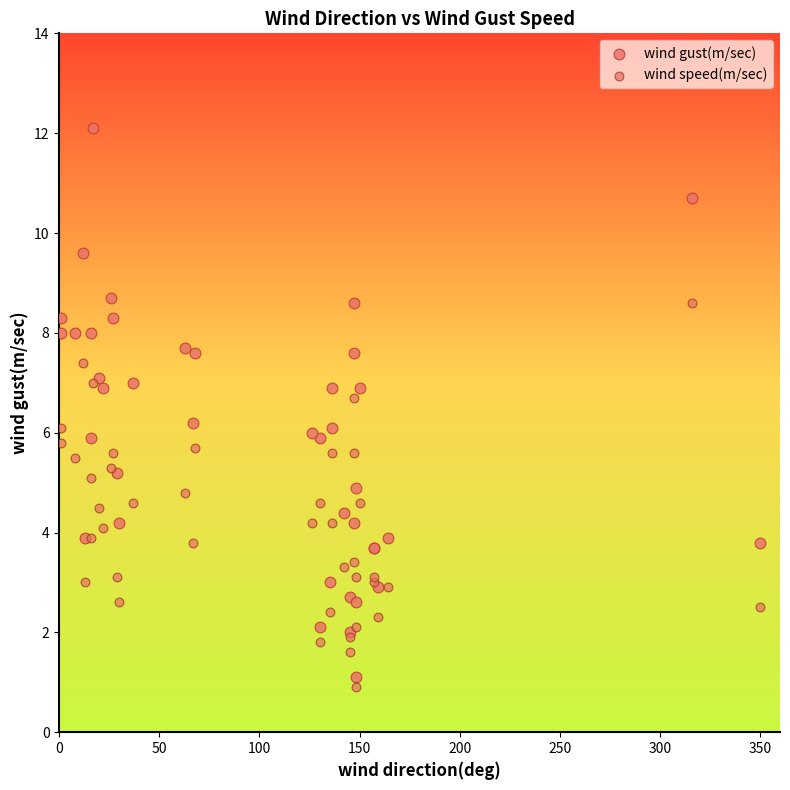

Which series reaches the minimum Y coordinate?

wind speed(m/sec)